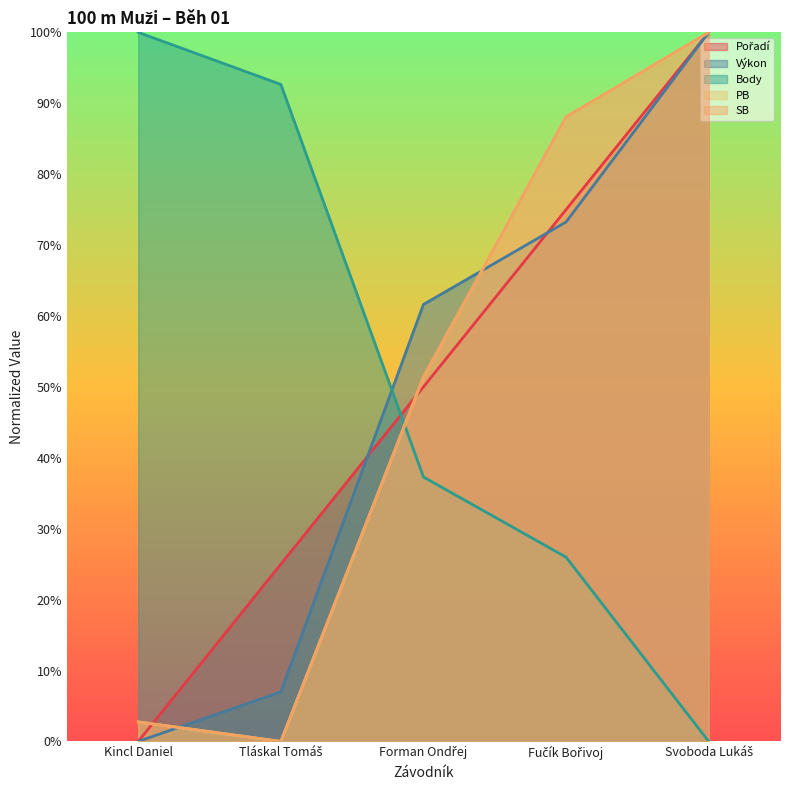

Does the chart have visible grid lines?

No